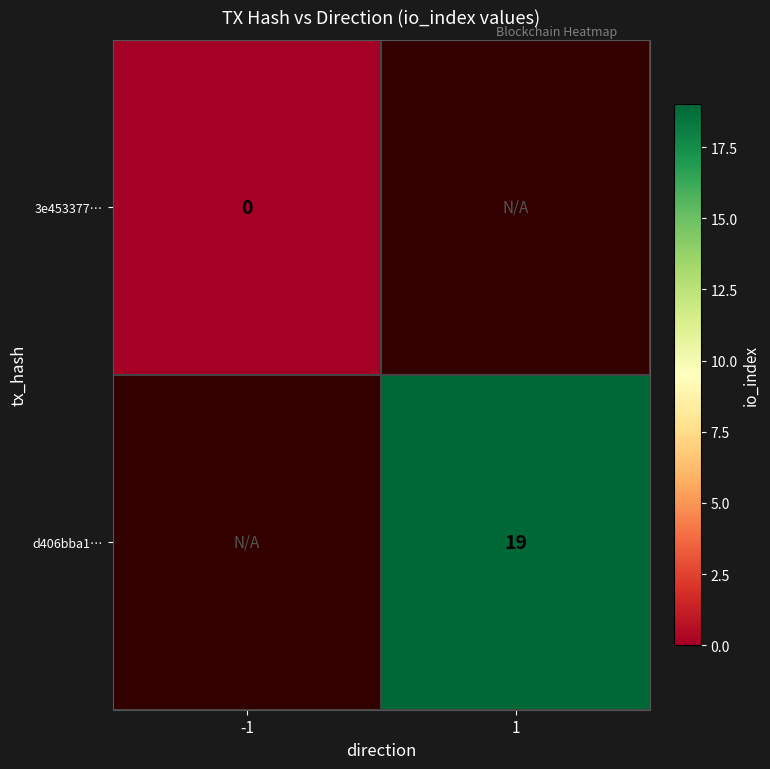

At which category does the chart reach its peak across all series?

1